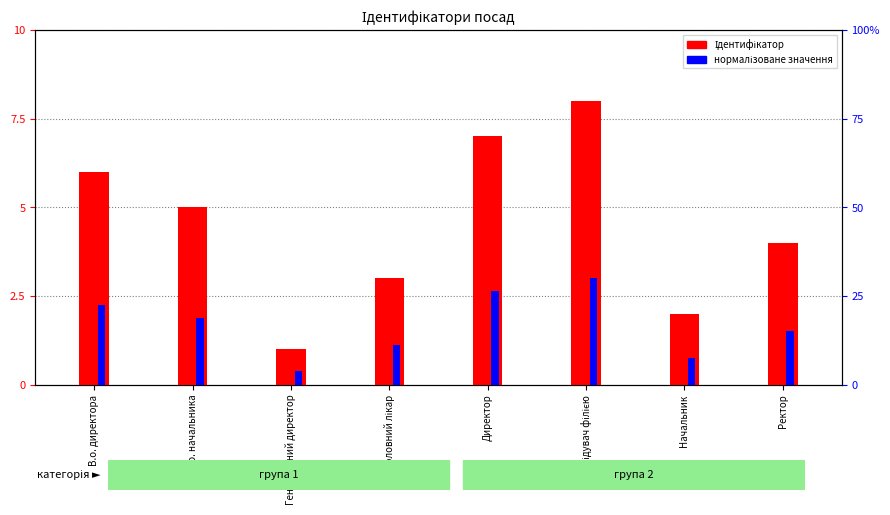

Reading left to right, what are all the values shown in this chart?

Ідентифікатор: 6.0	5.0	1.0	3.0	7.0	8.0	2.0	4.0
нормалізоване значення: 0.2	0.2	0.0	0.1	0.3	0.3	0.1	0.1